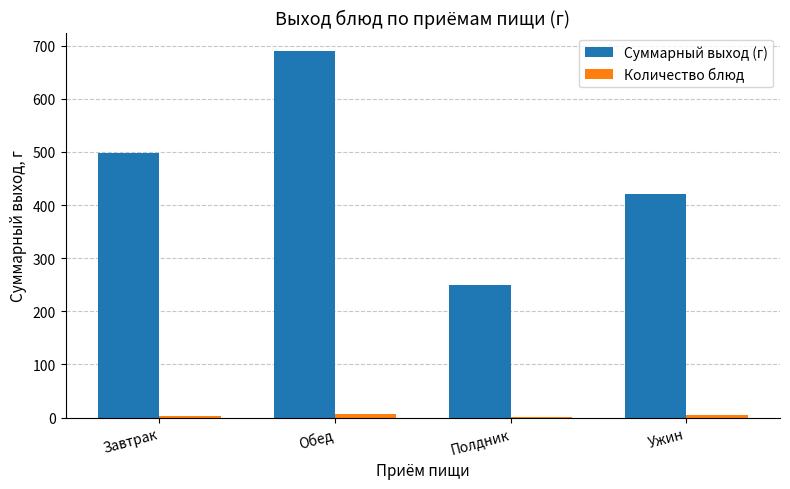

The value of Суммарный выход (г) at Обед is 1154. True or false?

False